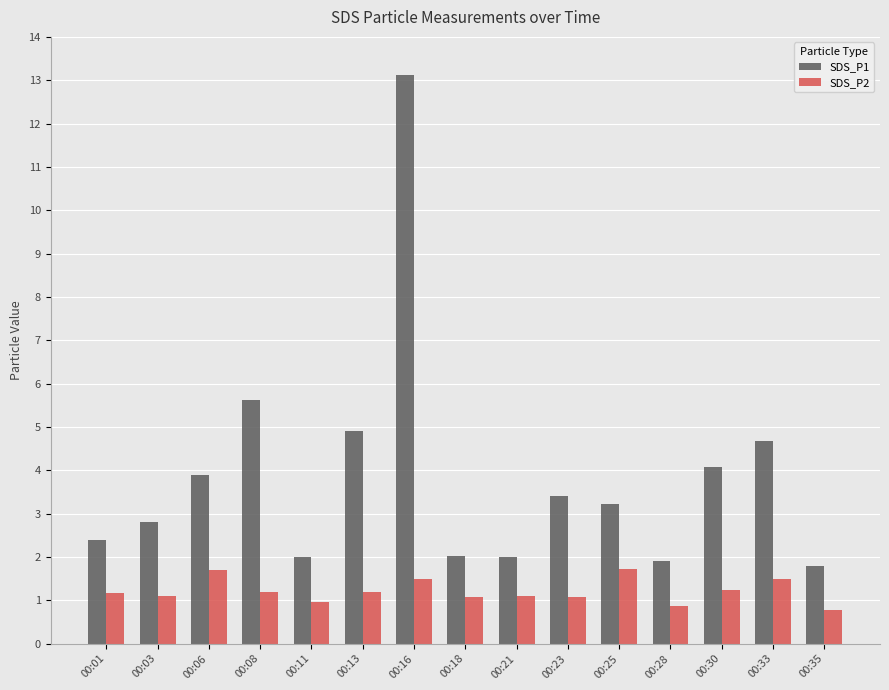

What is the difference between the SDS_P2 values at 00:18 and 00:25?

0.7